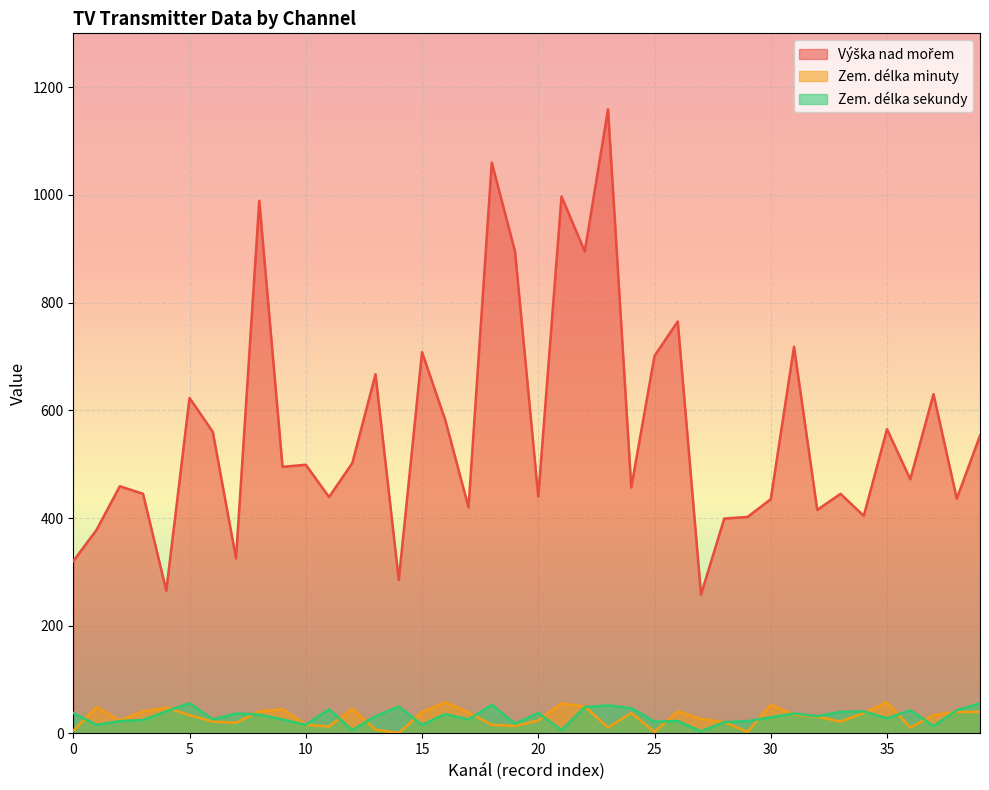

True or false: Výška nad mořem and Zem. délka sekundy cross at least once.

False